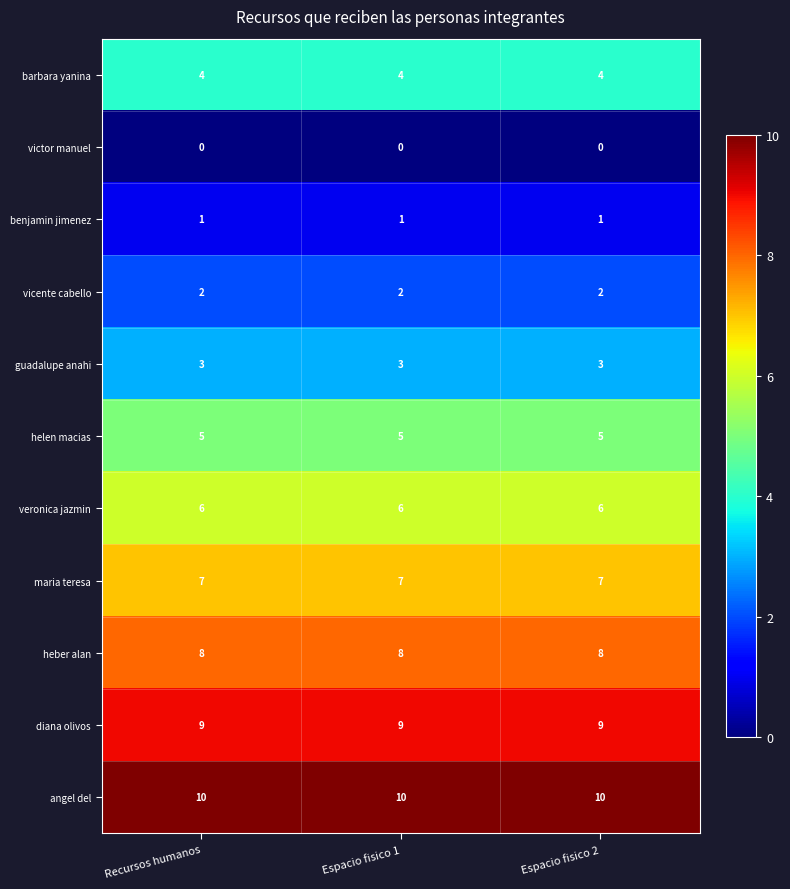

Is it true that guadalupe anahi equals 3 at Espacio fisico 1?

True